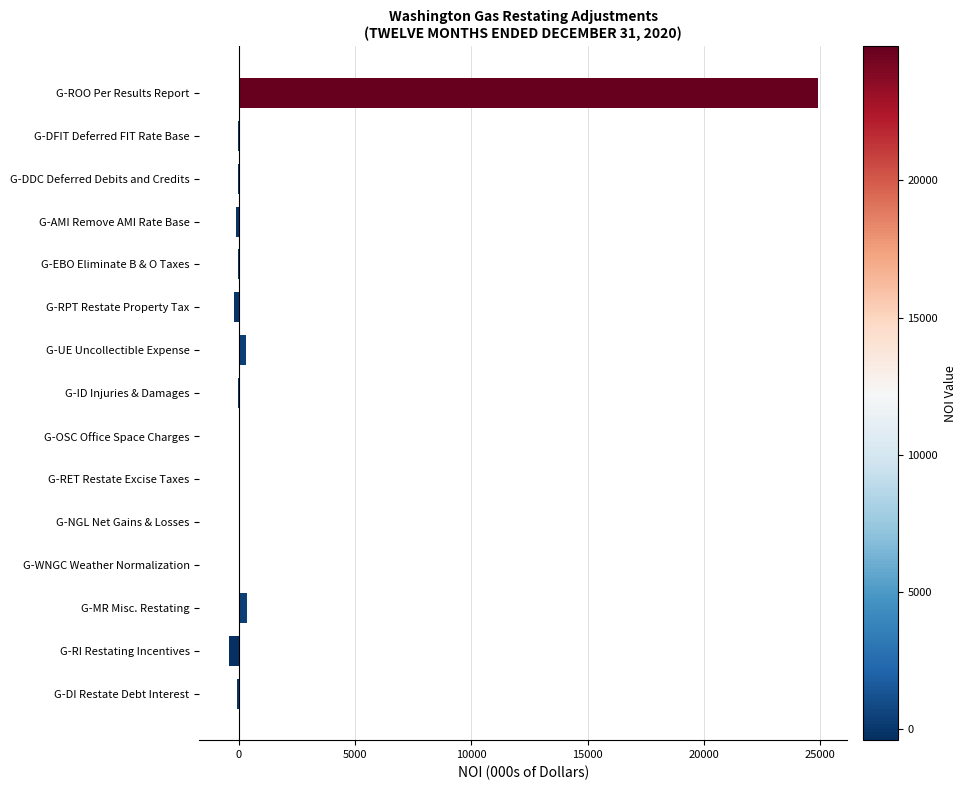

Between G-ROO Per Results Report and G-RET Restate Excise Taxes, which is larger?

G-ROO Per Results Report